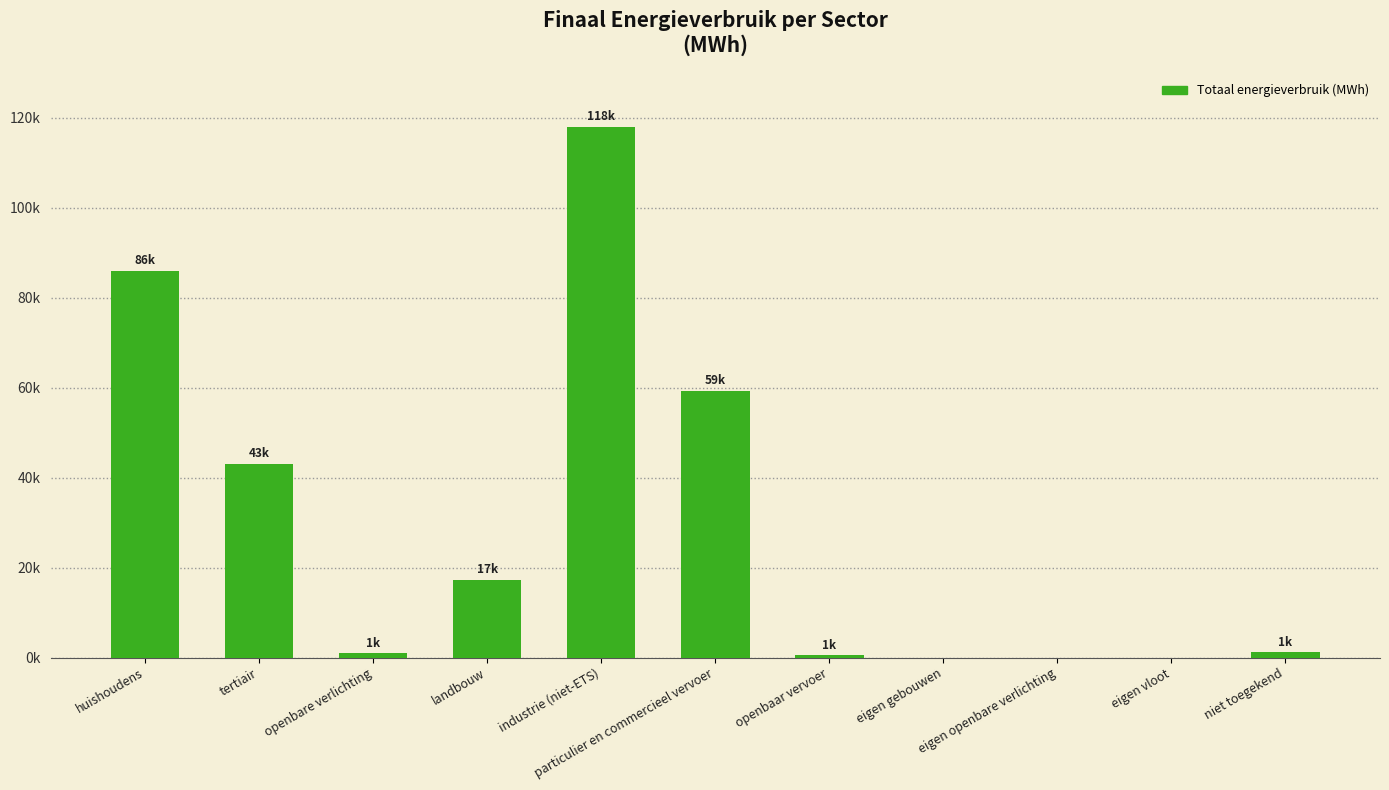

What is the change in value from openbare verlichting to eigen openbare verlichting?

-953.6